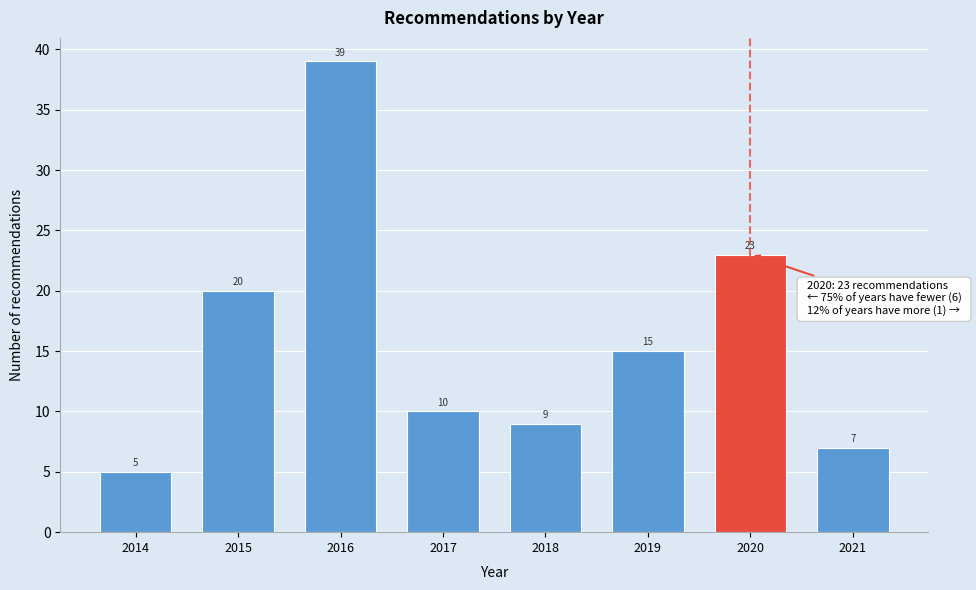

Reading left to right, list all the values displayed in this chart.

2014=5	2015=20	2016=39	2017=10	2018=9	2019=15	2020=23	2021=7